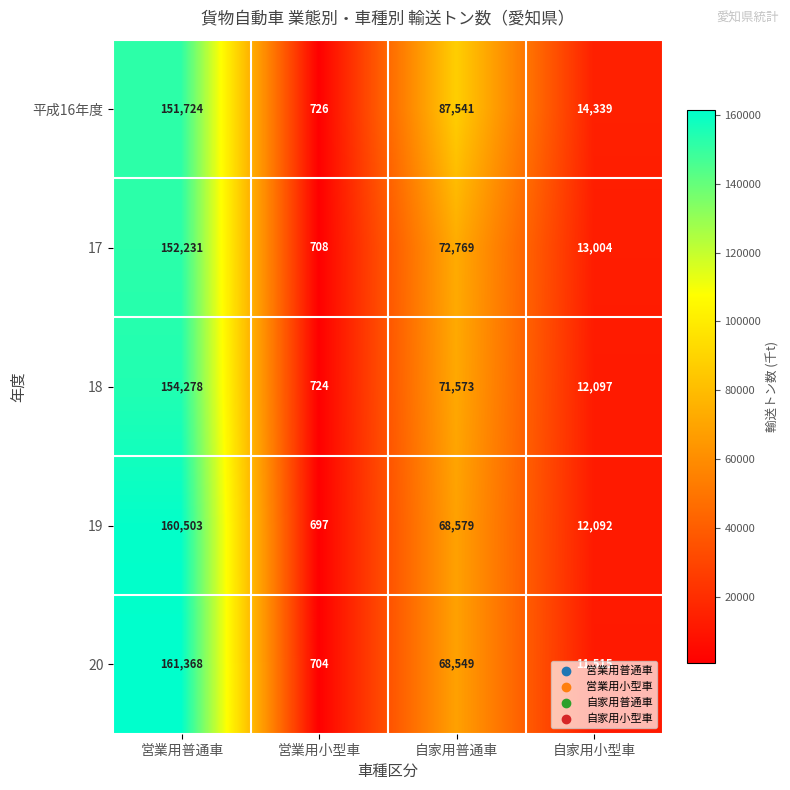

What is the difference between the highest and lowest values at 営業用小型車?

29